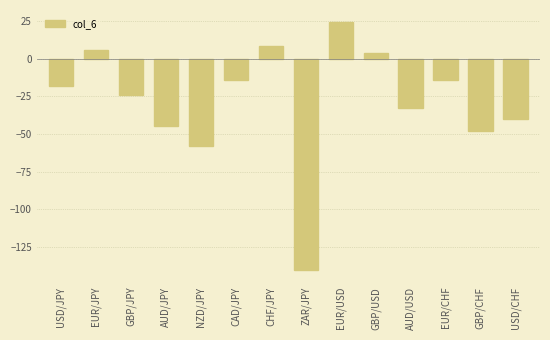

Is it true that the value at EUR/CHF is -14?

True